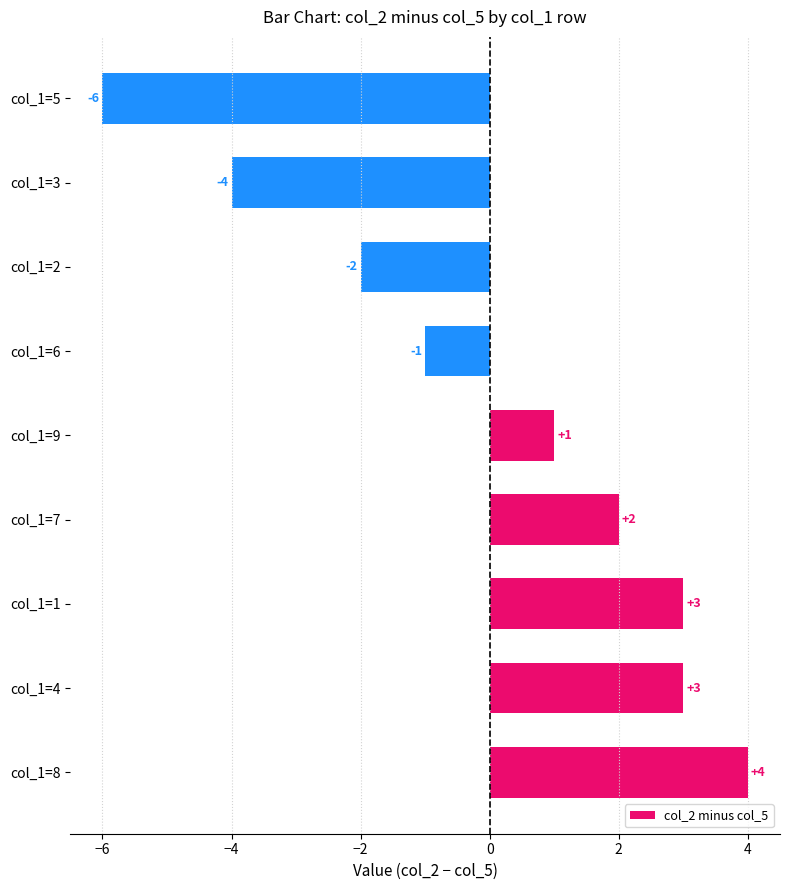

Reading bottom to top, transcribe all the data shown in this chart.

4	3	3	2	1	-1	-2	-4	-6